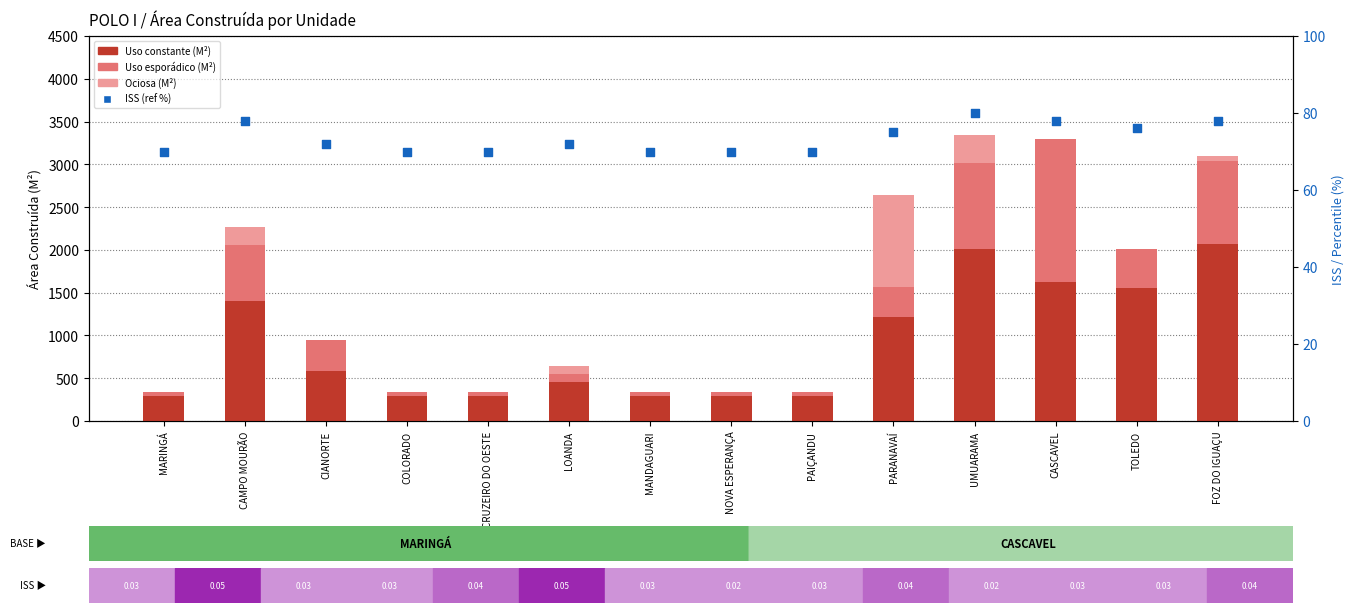

Which series contains the lowest Y value?

Ociosa (M²)